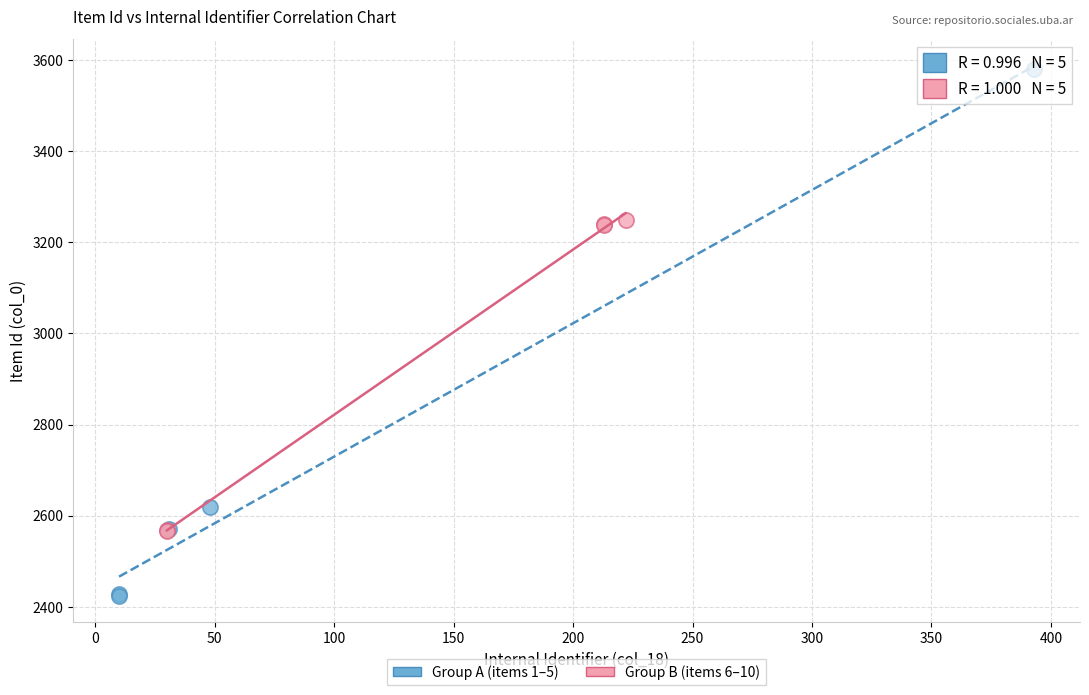

Which series has the widest spread of Y values?

Group A (items 1–5)